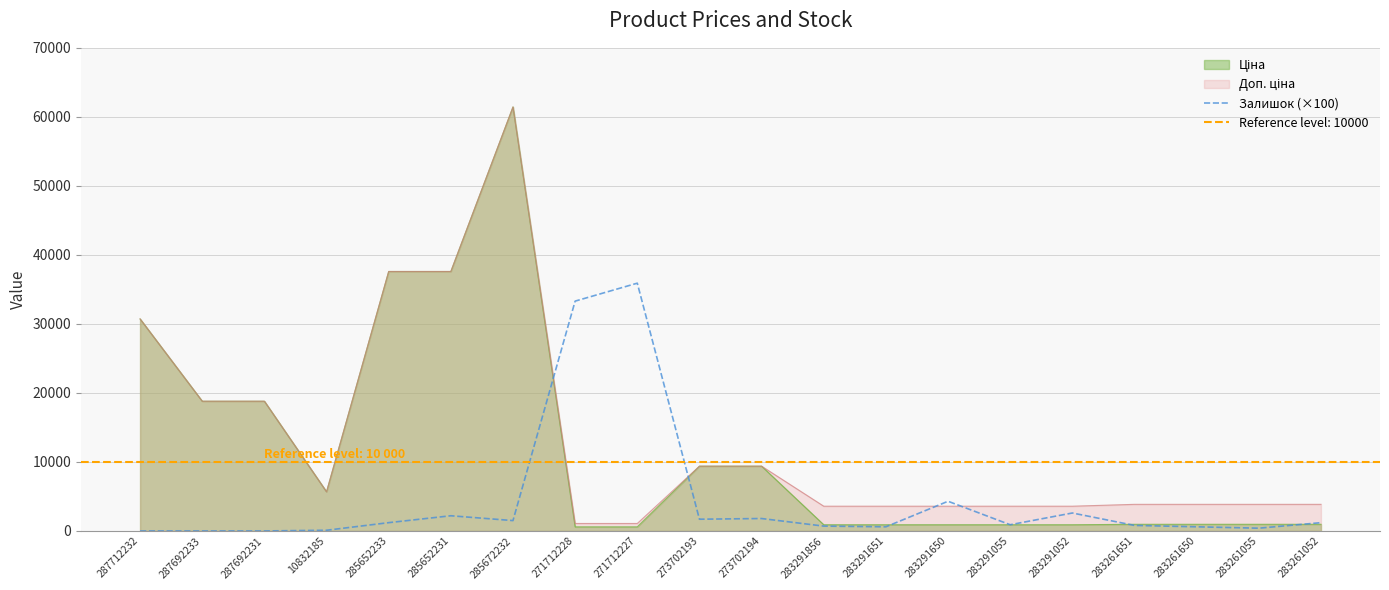

True or false: Залишок (×100) has a value of 24497.5 at 287692233.

False